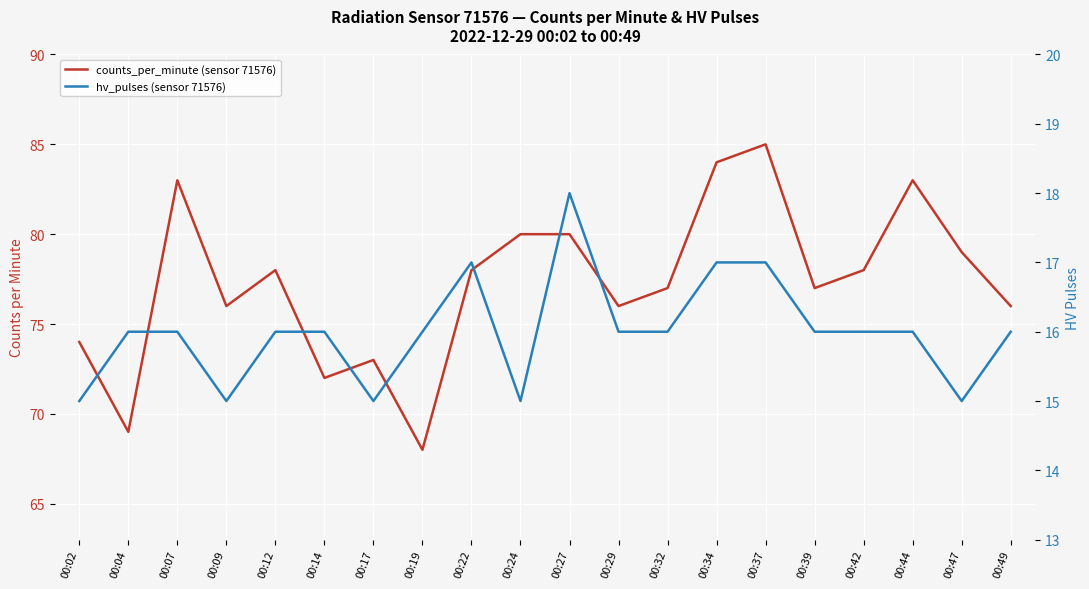

Between 00:12 and 00:27, which is larger?

00:27